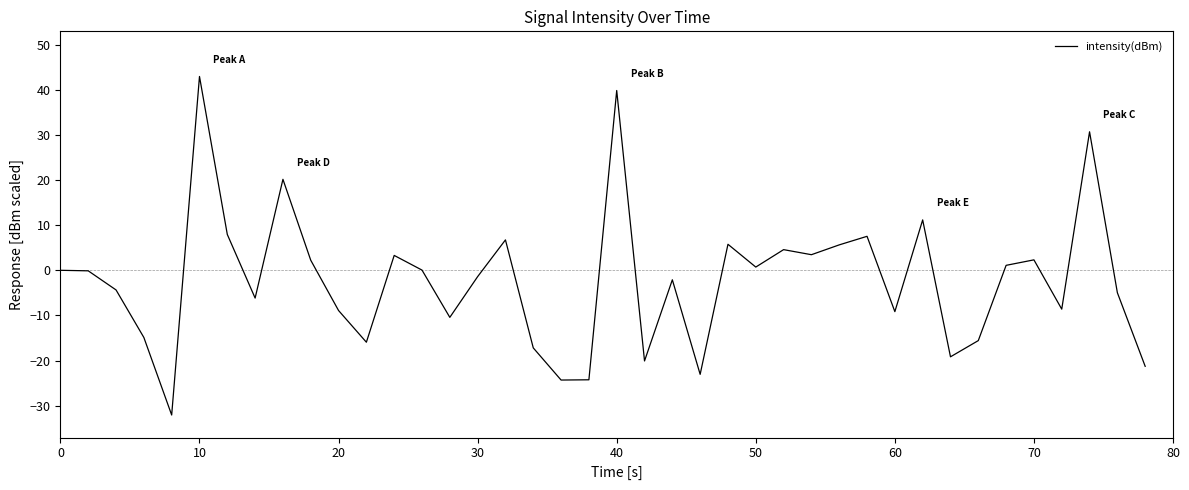

What is the minimum value shown in the chart?

-32.1